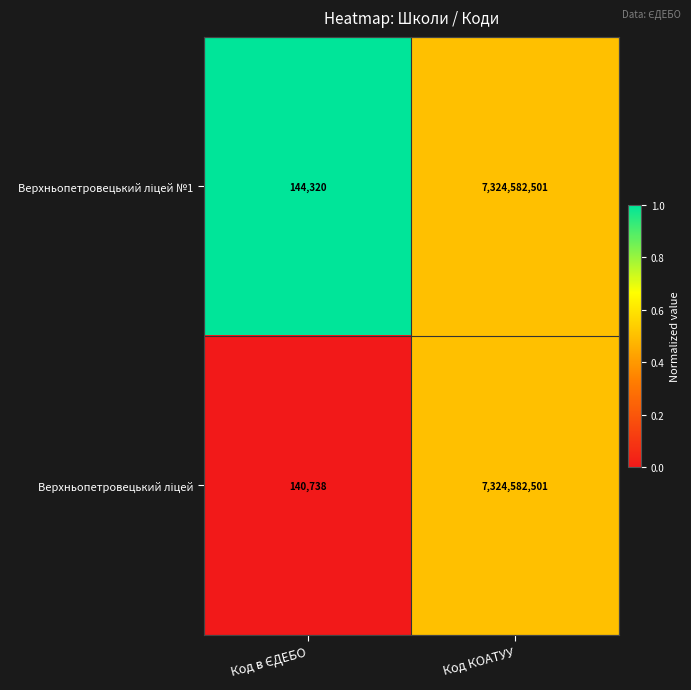

At which category is the sum across all series the highest?

Код КОАТУУ